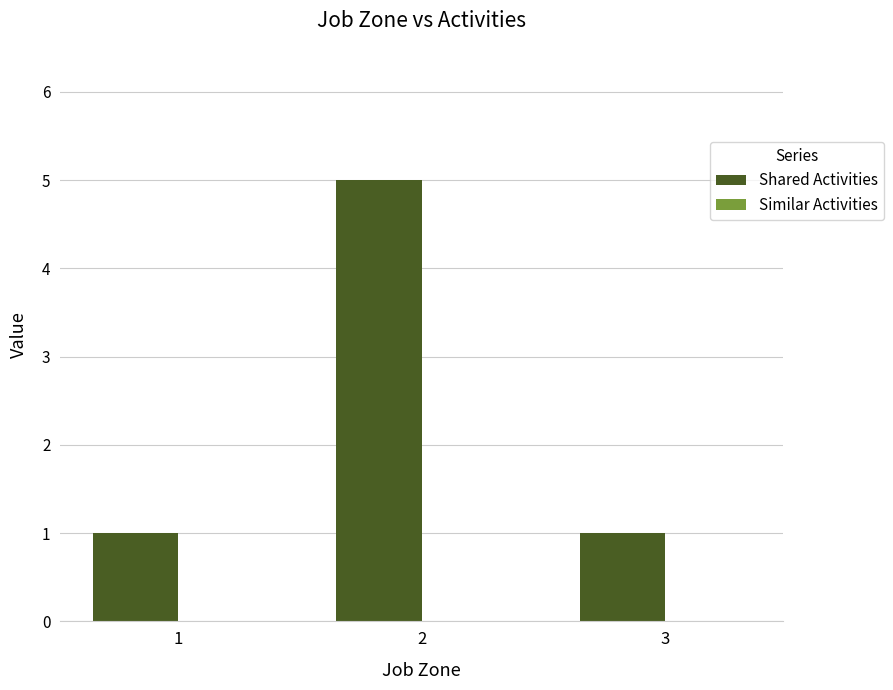

What is the maximum value shown in the chart?

5